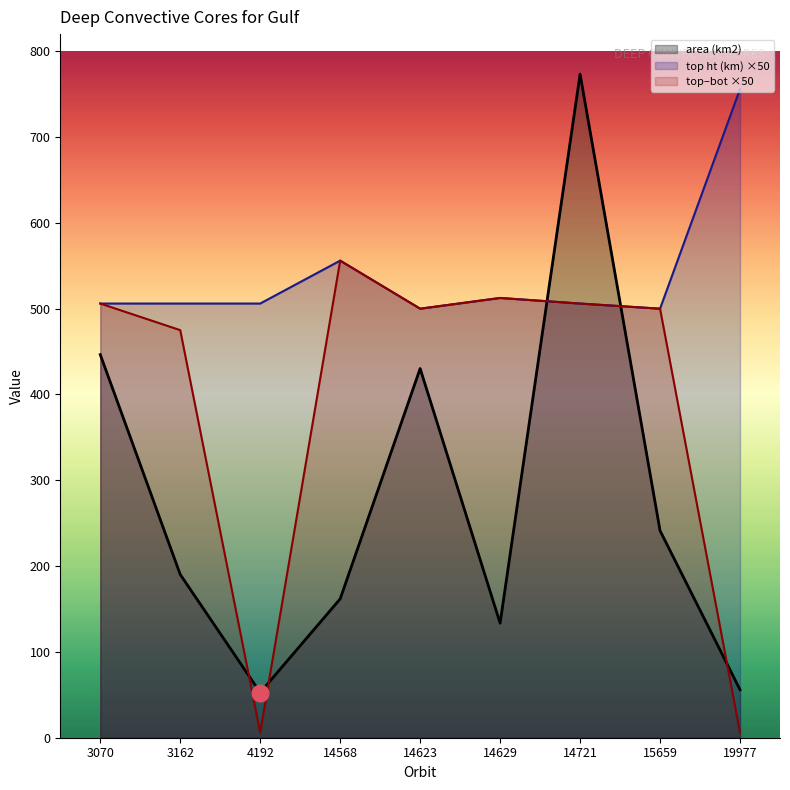

Does the chart have visible grid lines?

No